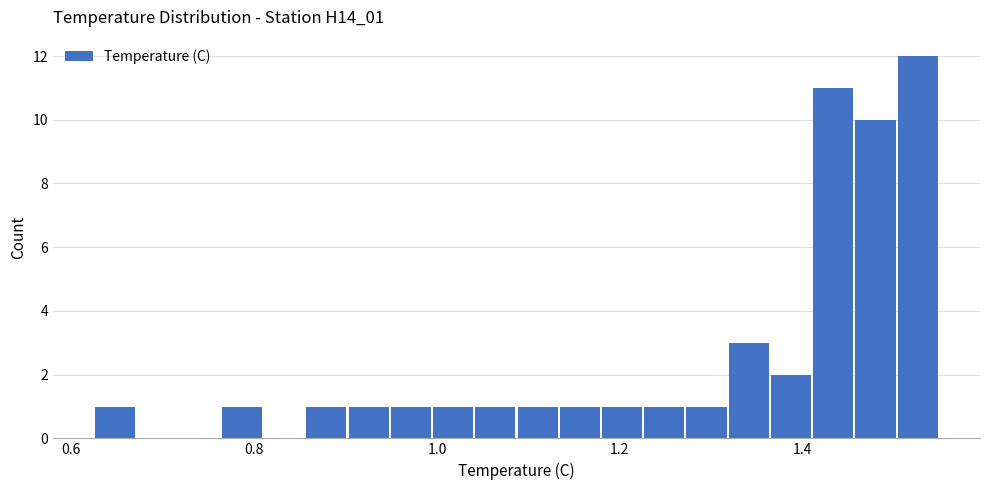

Around what value on the x-axis is the tallest bar? Give the approximate position of its centre, as read against the axis.

1.52